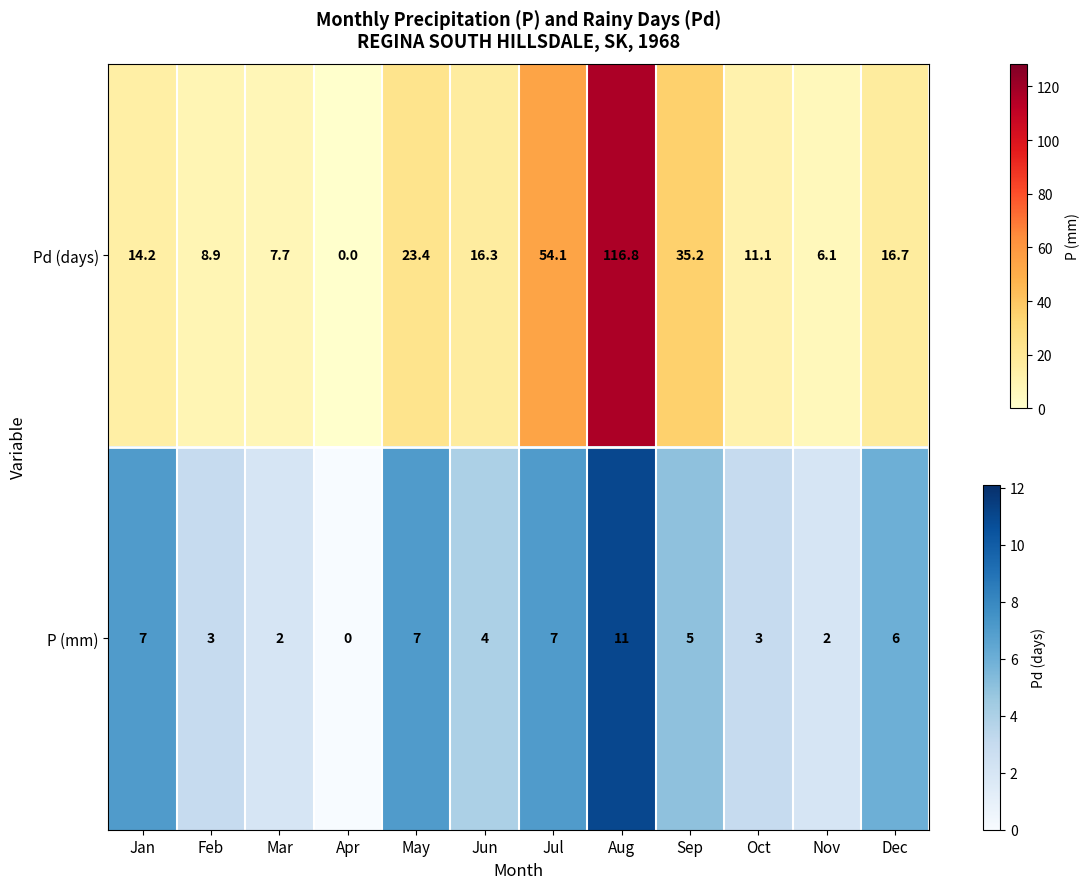

What is the difference between the second highest and minimum values?

7